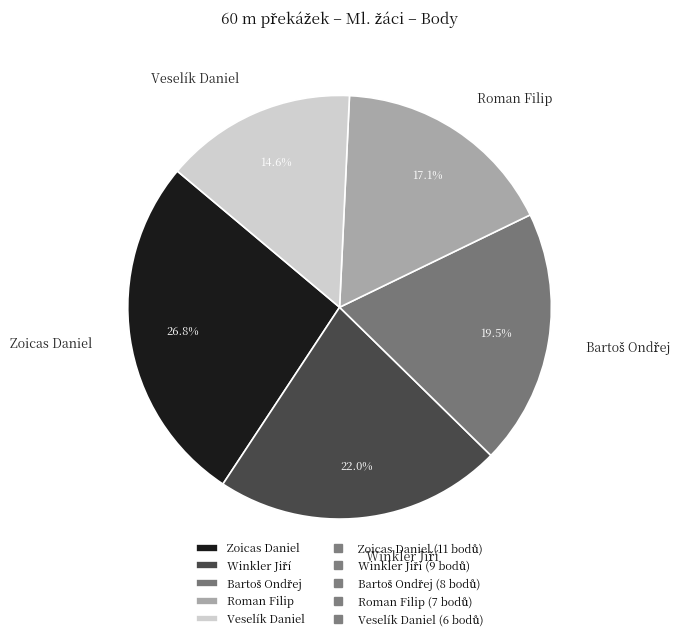

Which slice is the largest?

Zoicas Daniel